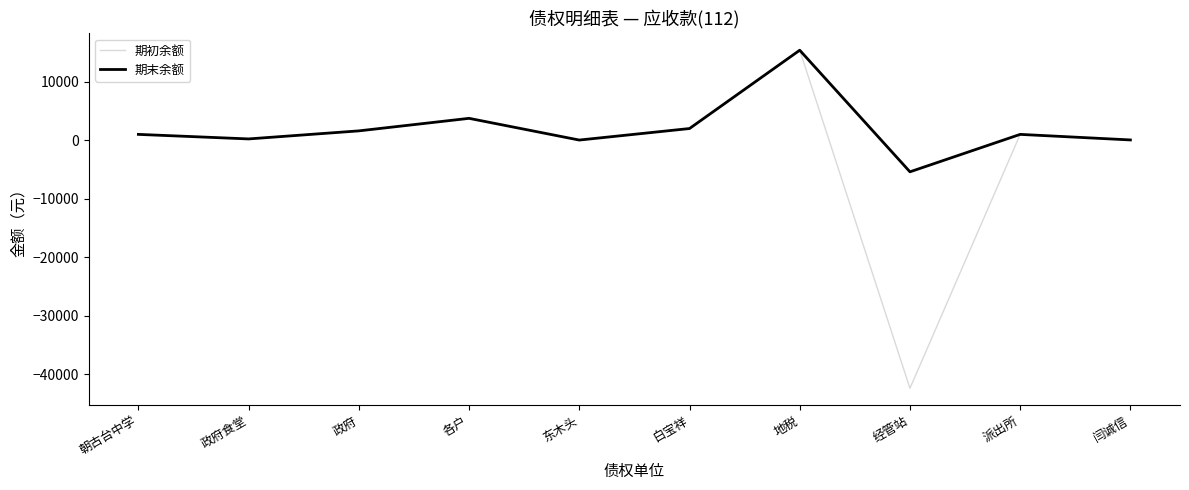

Rank the series by their average value, from lowest to highest.

期初余额, 期末余额